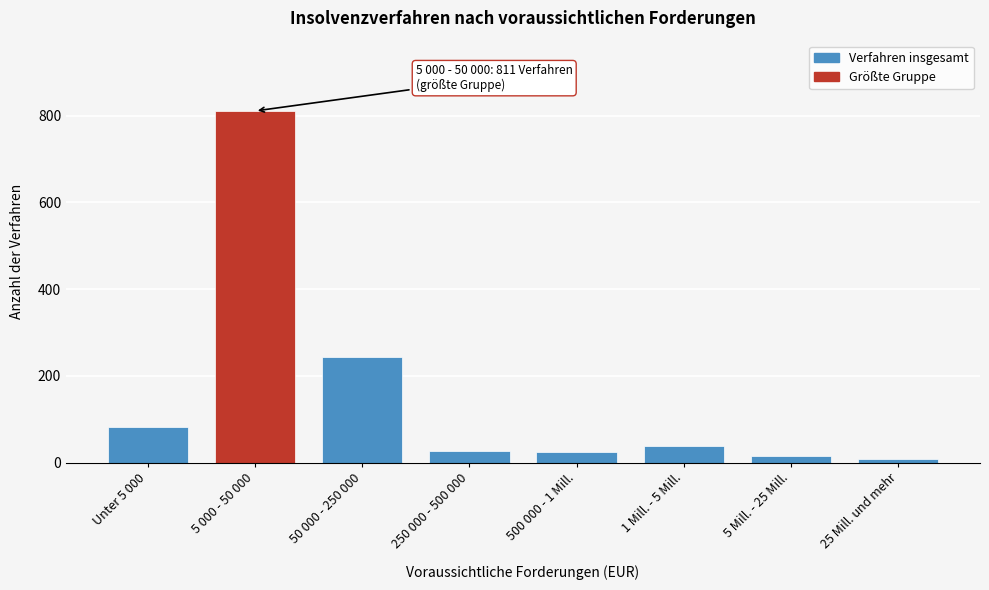

What is the label of the 6th bar from the left?

1 Mill. - 5 Mill.